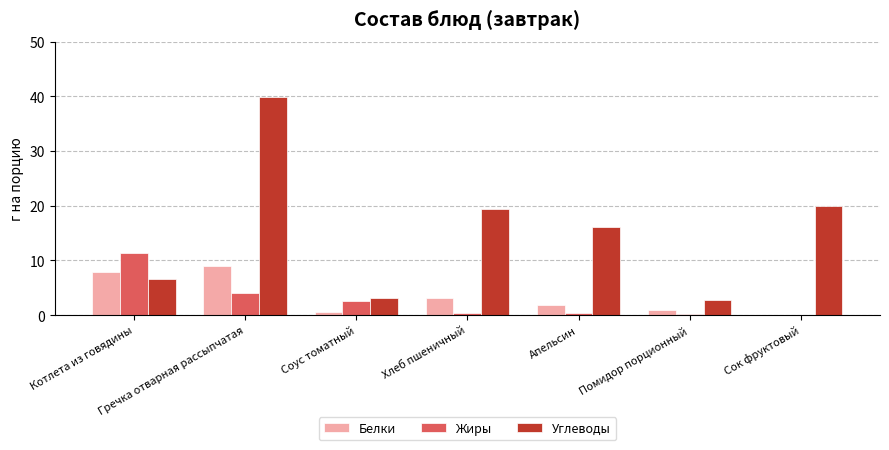

What is the greatest value displayed?

39.8